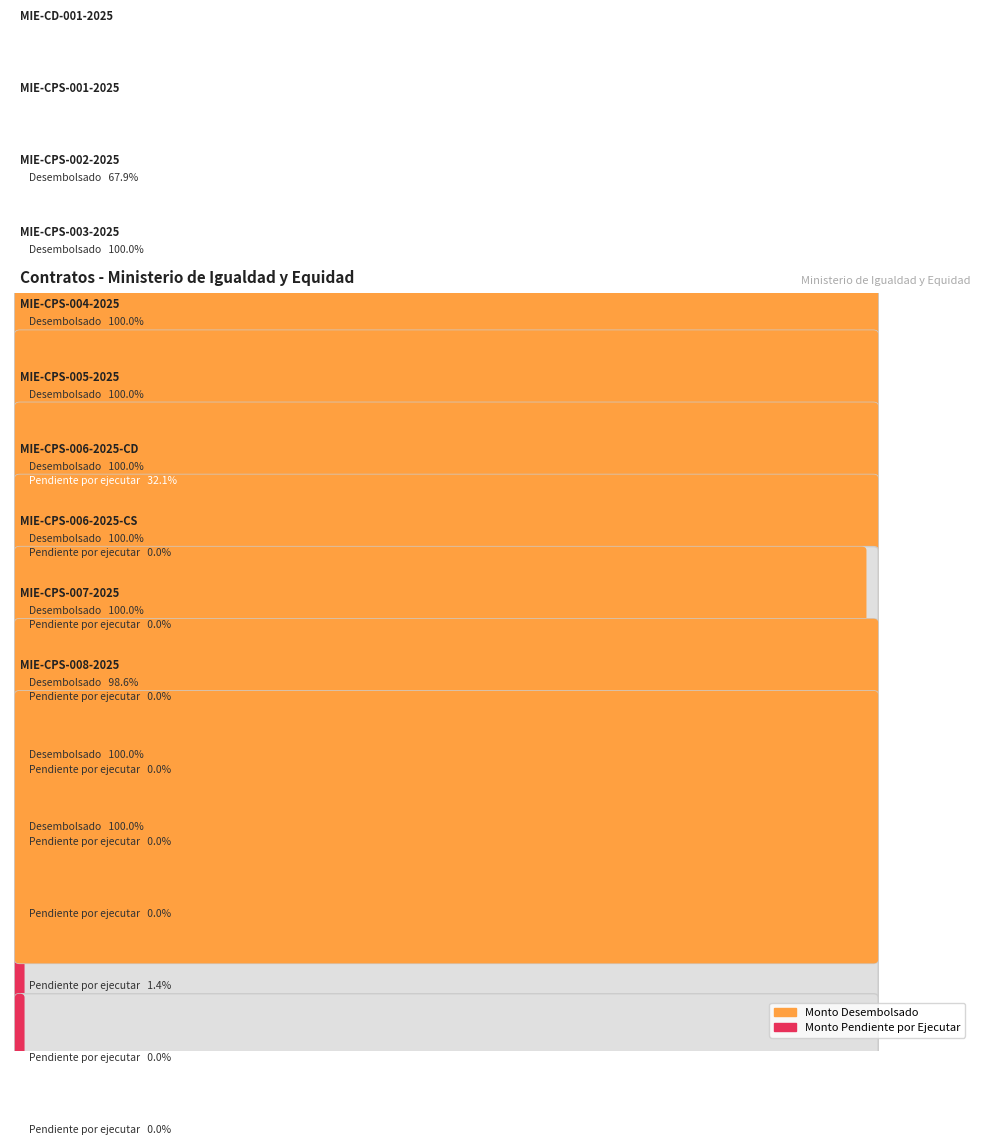

Is it true that Monto Desembolsado equals 54928237.0 at MIE-CPS-004-2025?

False